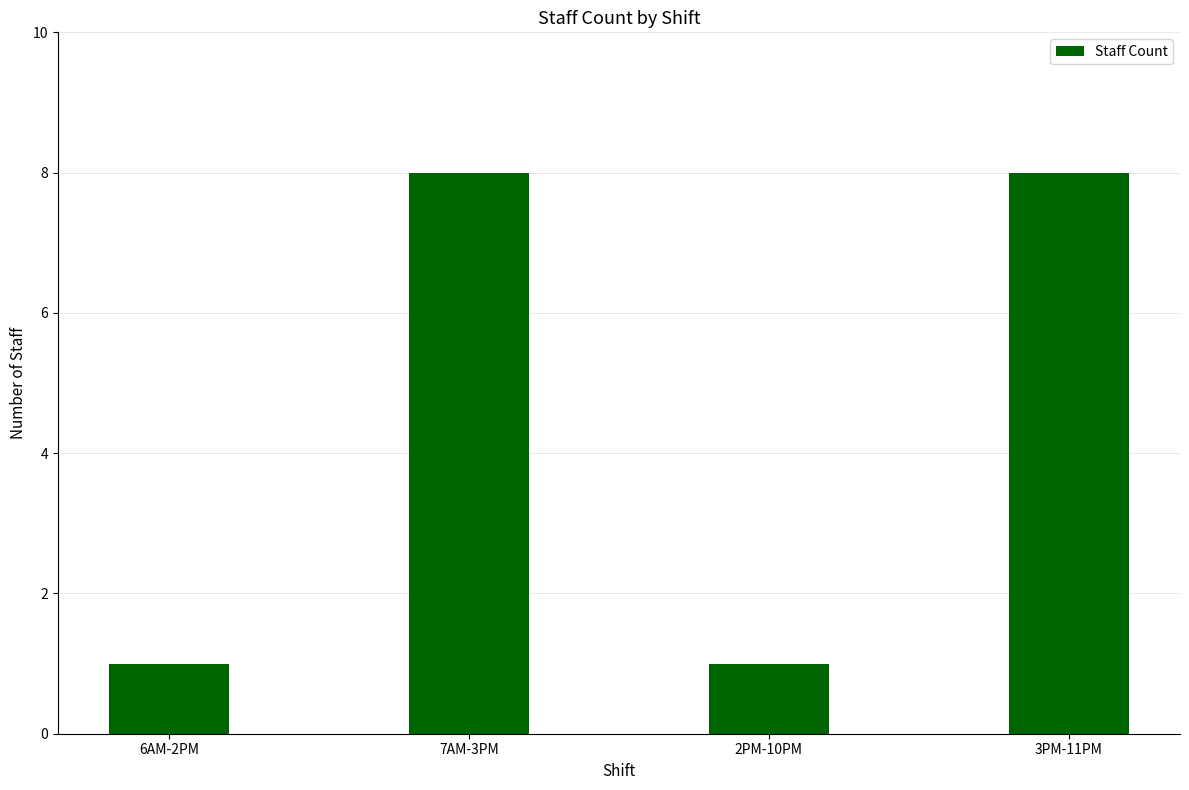

How many bars are there in total?

4